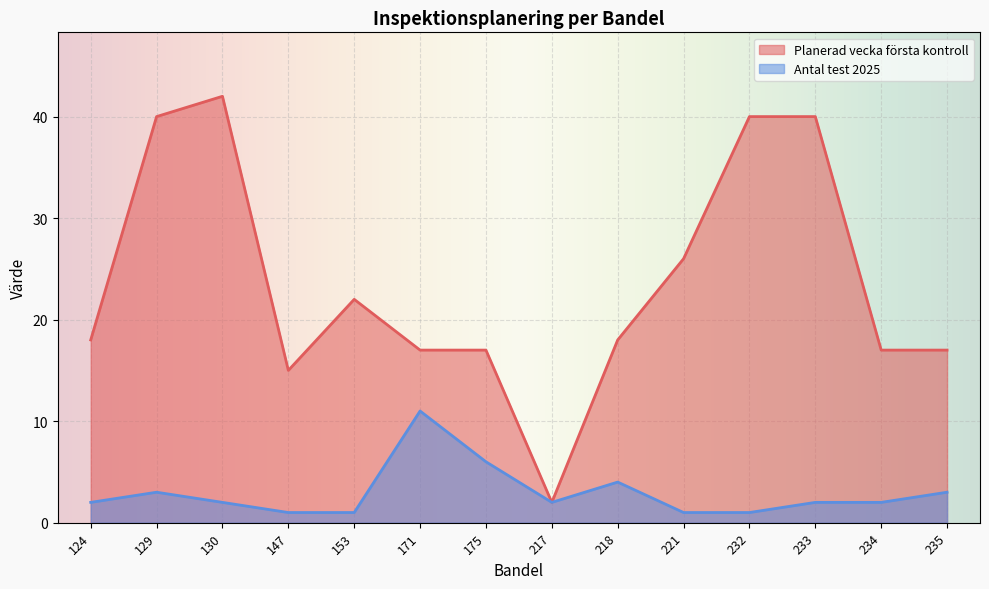

Is it true that Planerad vecka första kontroll equals 17 at 14?

True